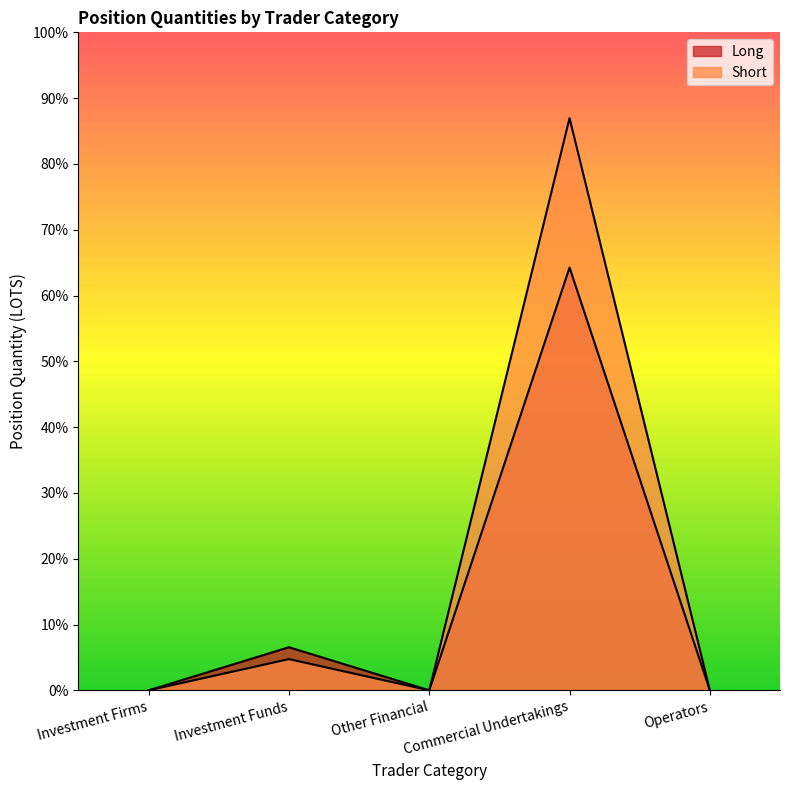

Between Investment Funds and Commercial Undertakings, which is larger?

Commercial Undertakings